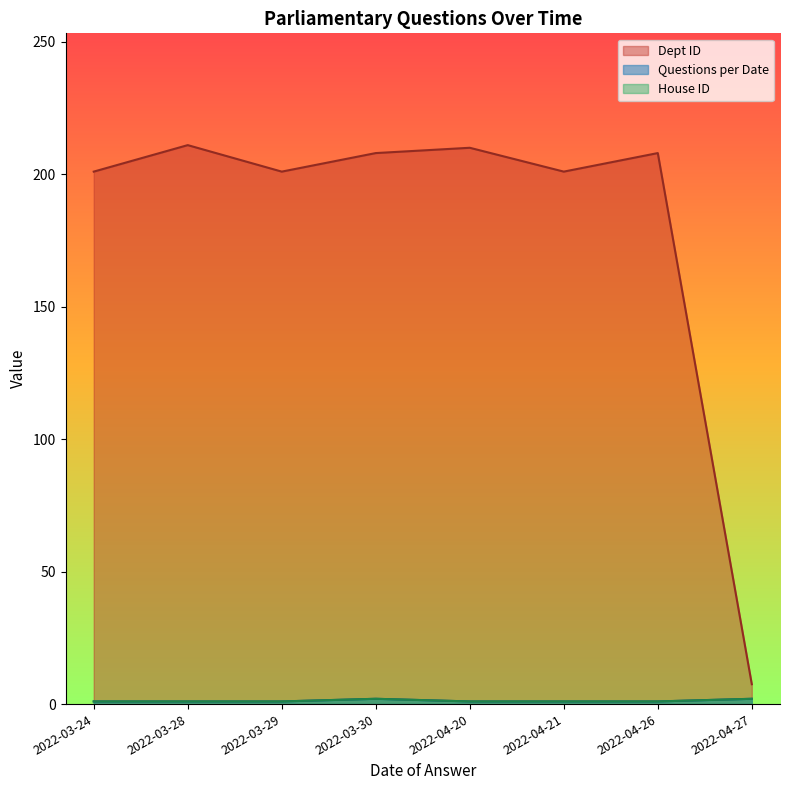

True or false: Dept ID and Questions per Date intersect in this chart.

False